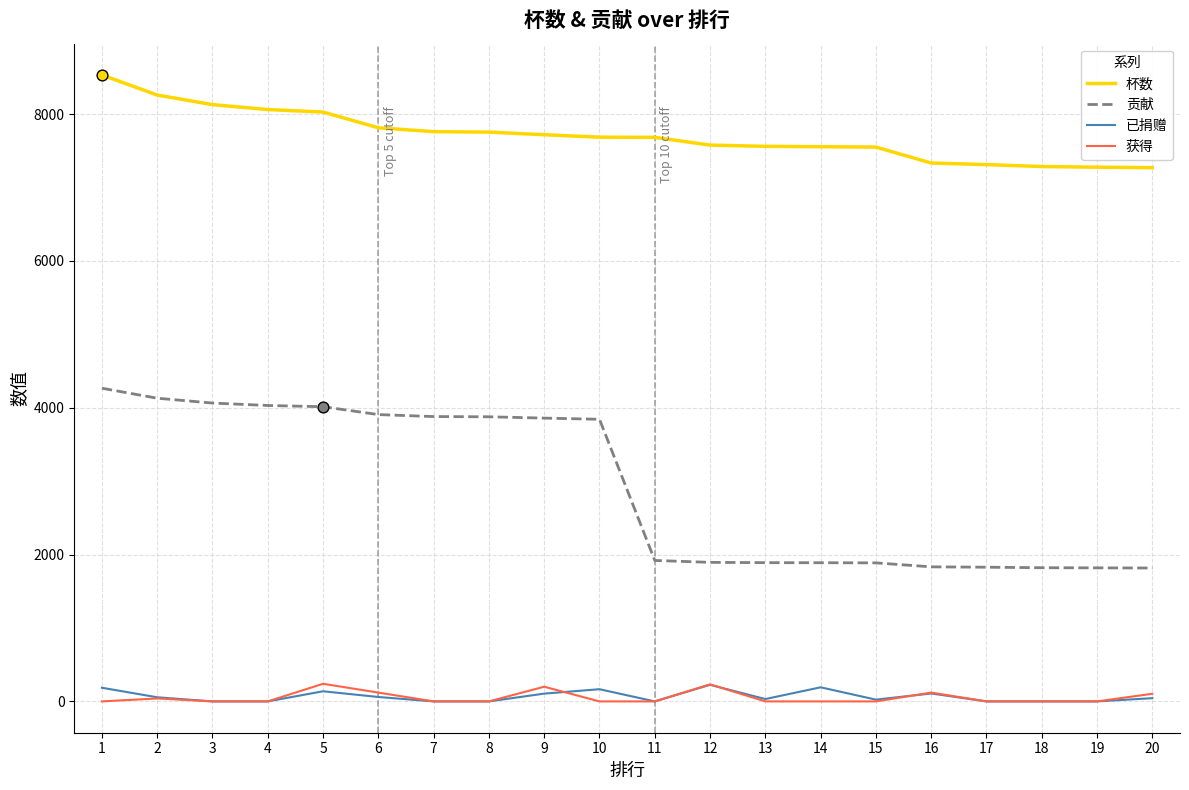

Which series has the largest range (max minus min)?

贡献